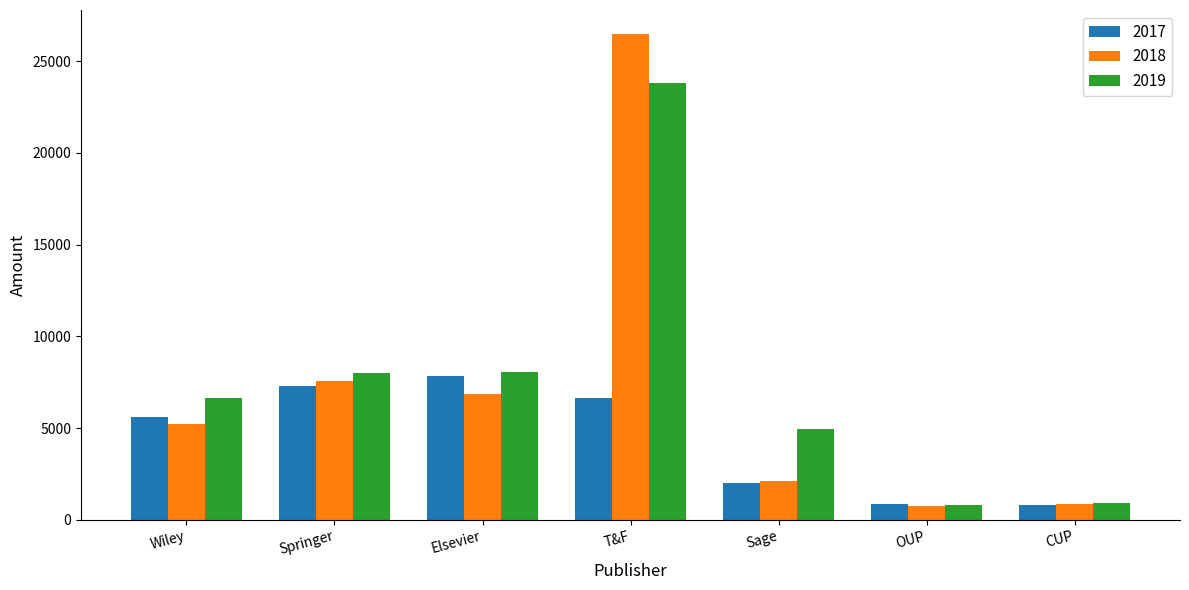

What value does the 2017 series have at OUP?

864.9